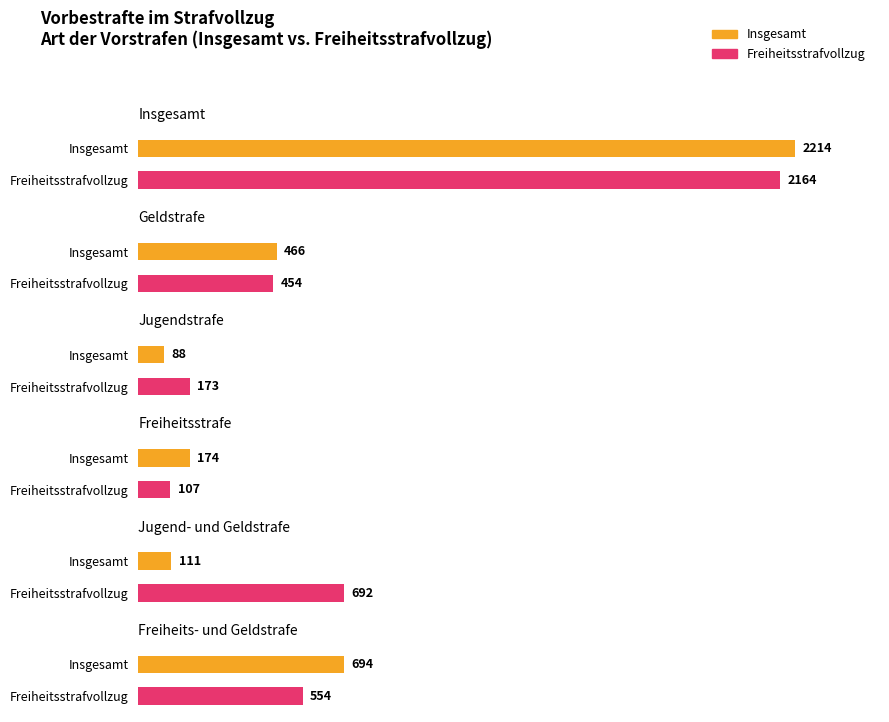

Is the value of Jugendstrafe at 18 - 21 greater than the value of Insgesamt at 18 - 21?

No